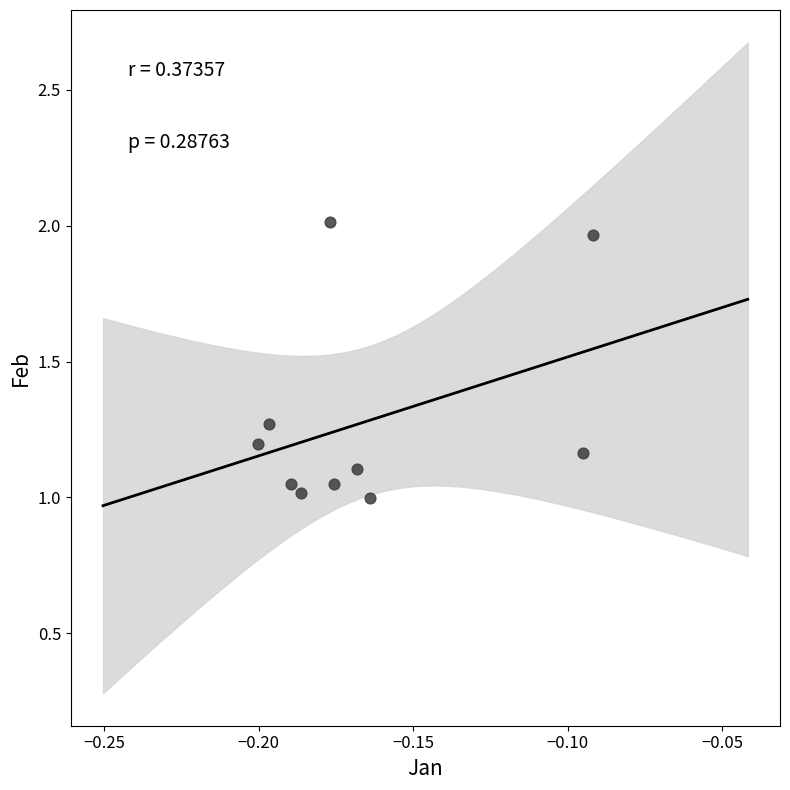

Count the number of points in this scatter plot.

10